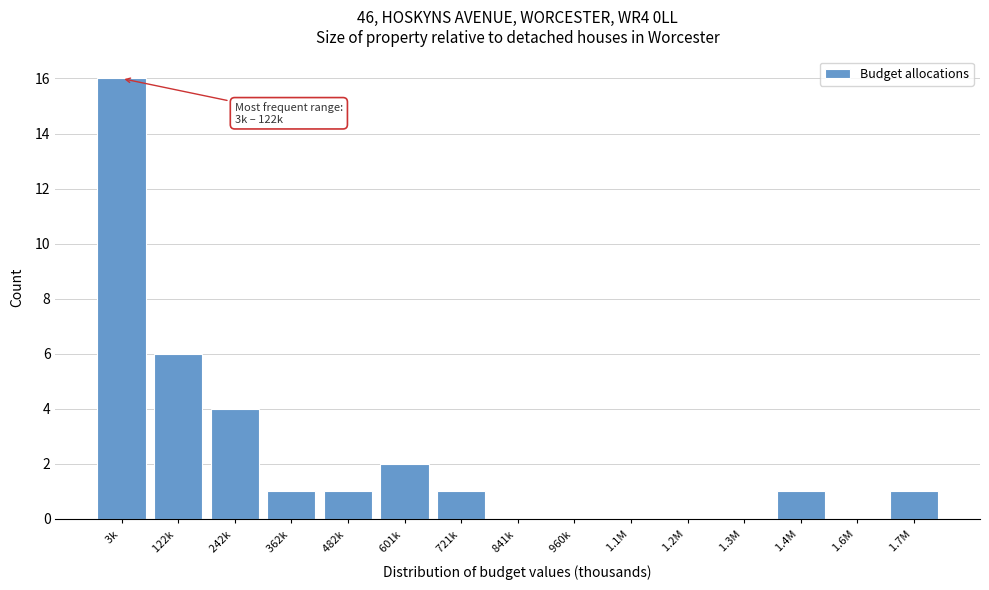

Reading left to right, what are all the values shown in this chart?

3k =16	122k =6	242k =4	362k =1	482k =1	601k =2	721k =1	841k =0	960k =0	1.1M =0	1.2M =0	1.3M =0	1.4M =1	1.6M =0	1.7M =1